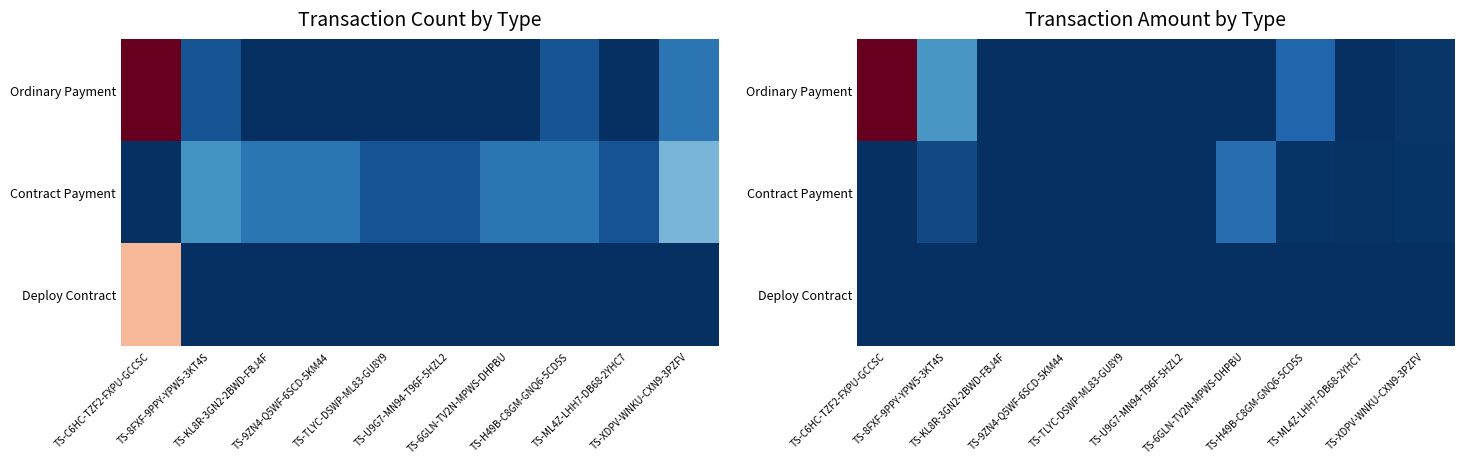

Which category has the lowest value in the Contract Payment series?

TS-C6HC-TZF2-FXPU-GCCSC